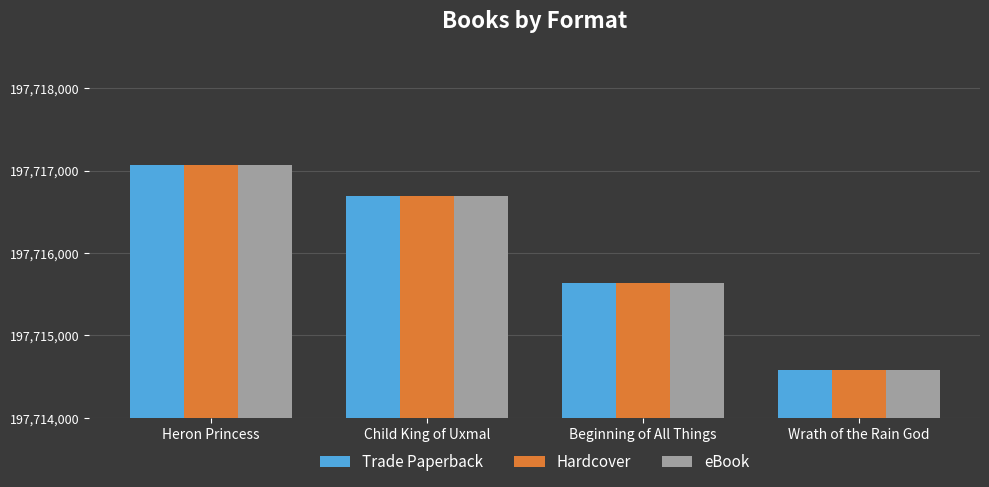

Count the number of categories in the chart.

4